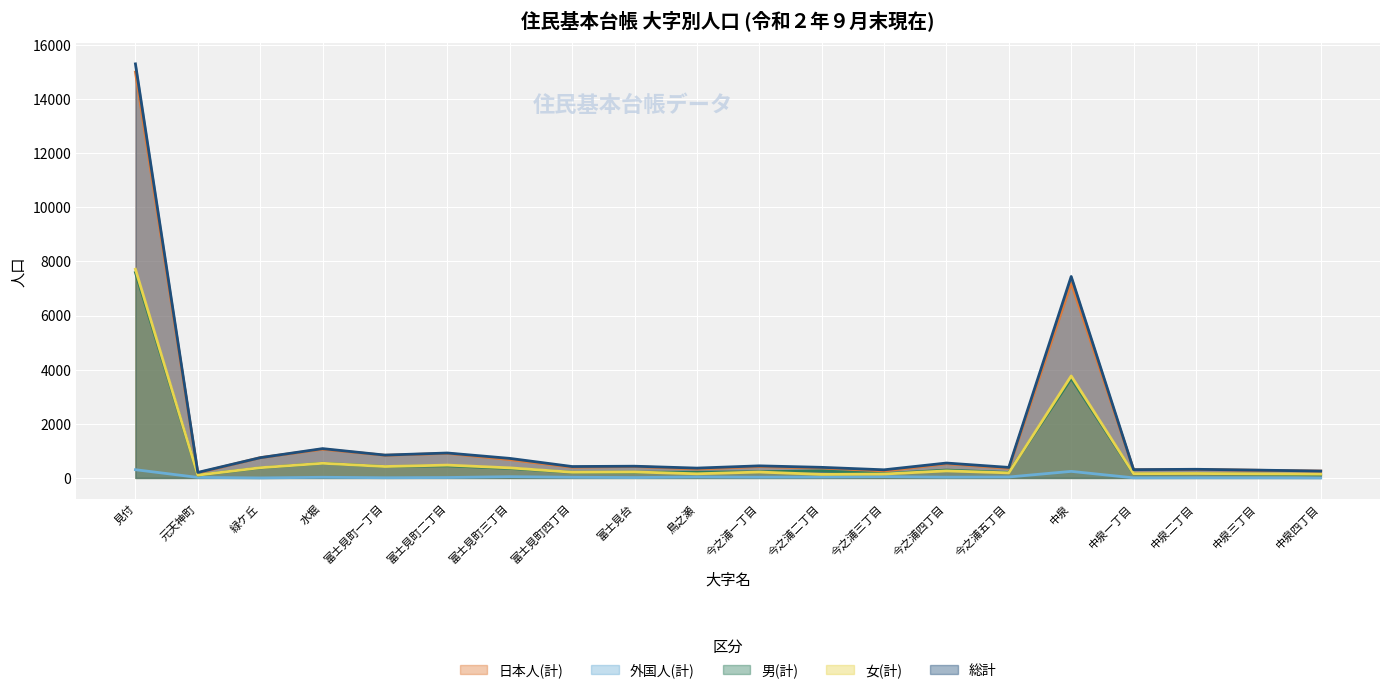

At 元天神町, list the series in order from smallest to largest.

外国人(計), 男(計), 女(計), 日本人(計), 総計